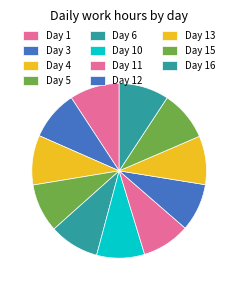

Count the number of slices in the pie.

11